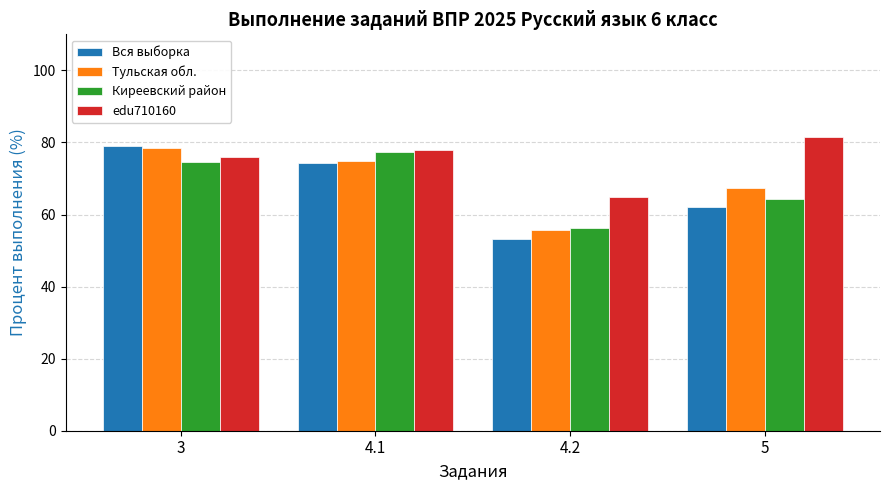

Which category has the highest value across all series?

5